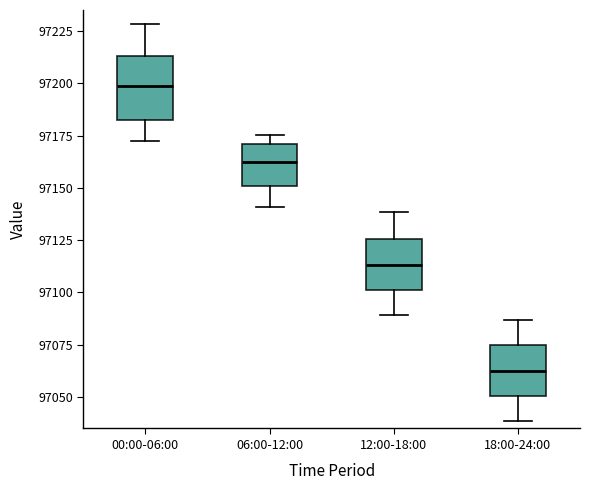

Reading left to right, read every box against the y-axis: the position of its median line, the range the box covers, and the ends of its whiskers. The values are not printed on the chart, so give them approximately, as read against the axis.

00:00-06:00: median 97200, box 97180 to 97215, whiskers 97170 to 97230
06:00-12:00: median 97160, box 97150 to 97170, whiskers 97140 to 97175
12:00-18:00: median 97115, box 97100 to 97125, whiskers 97090 to 97140
18:00-24:00: median 97065, box 97050 to 97075, whiskers 97040 to 97085